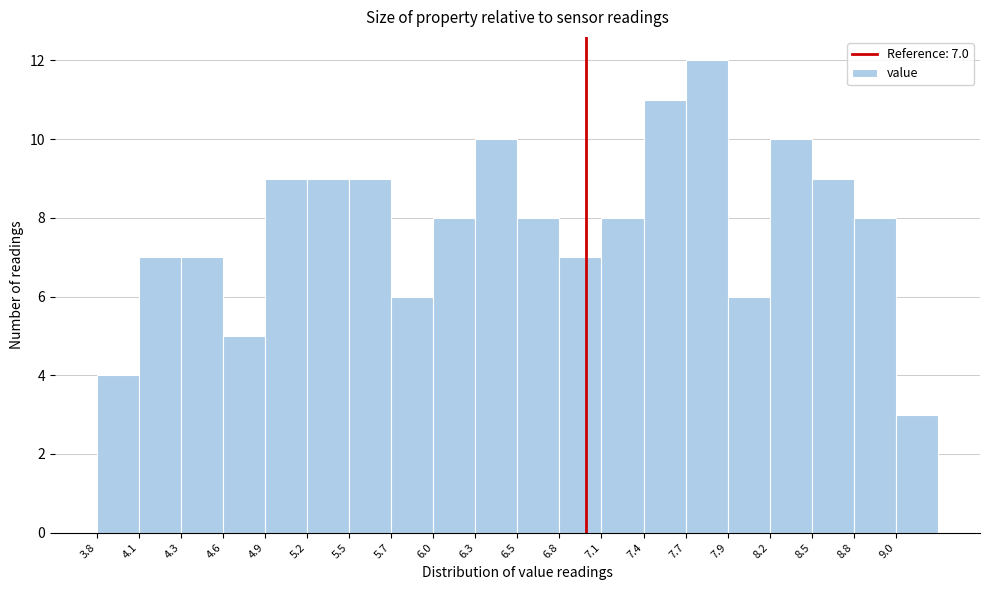

Which range on the x-axis has the tallest bar?

7.650 to 7.925